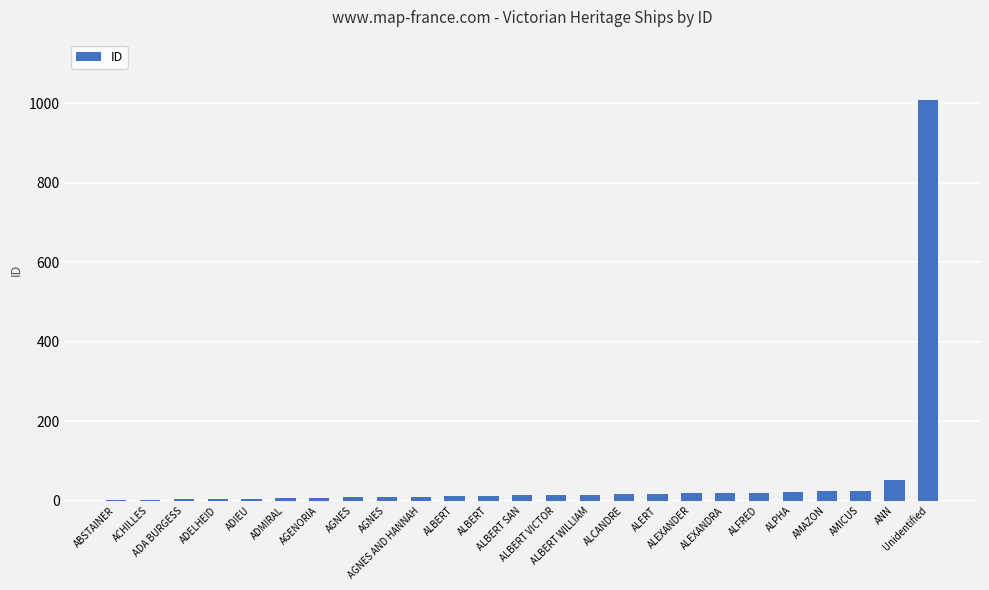

Count the number of categories in the chart.

25